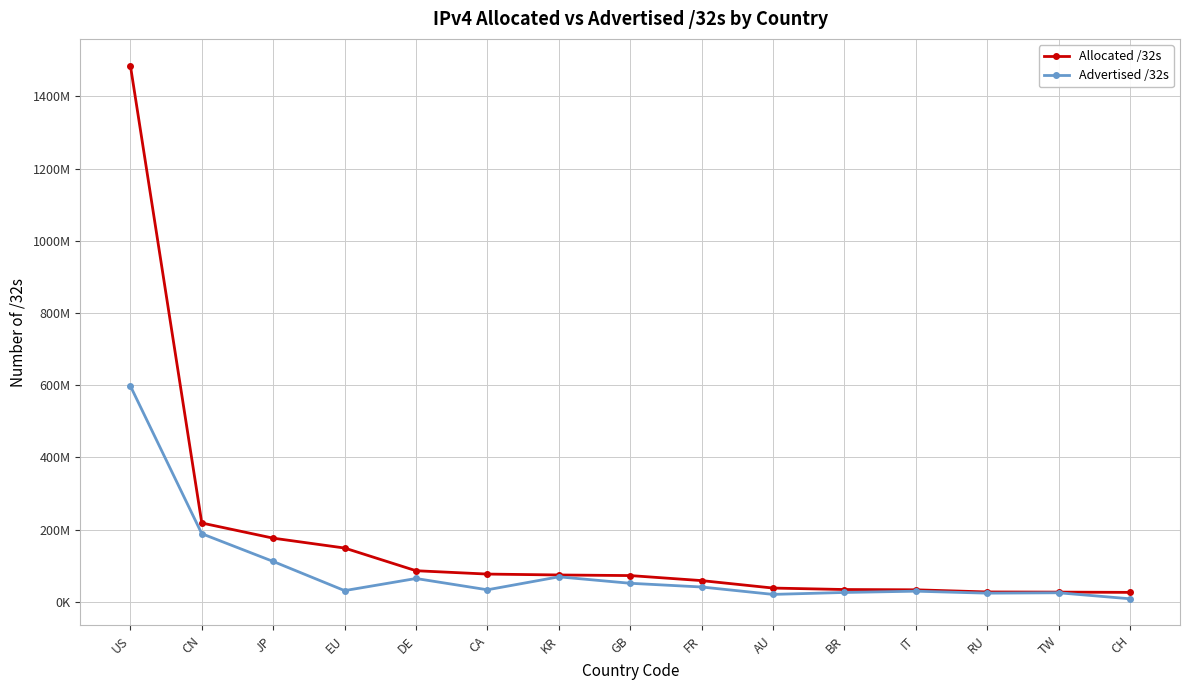

Does the chart have visible grid lines?

Yes